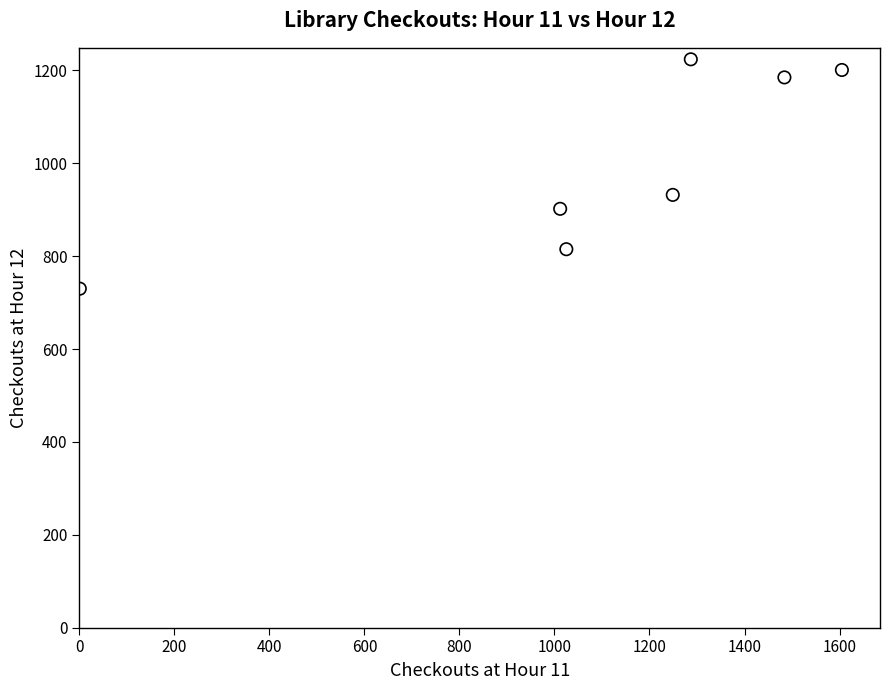

What Y value in the scatter plot is closest to 977?

932